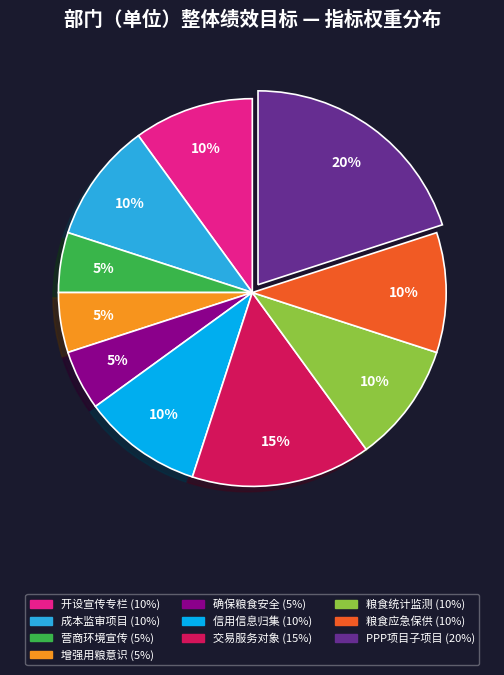

To the nearest percent, what is the average slice percentage?

10%